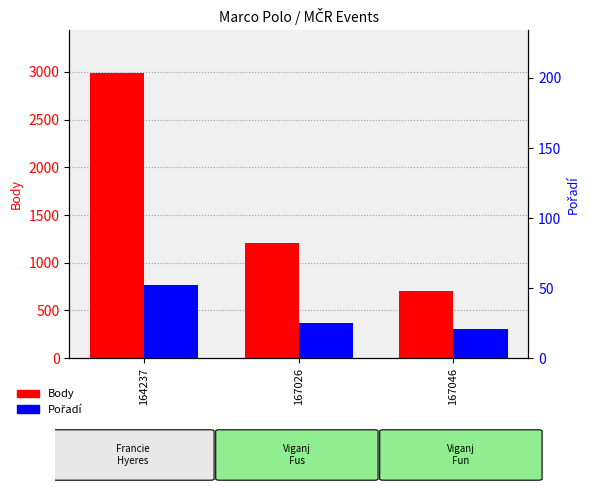

List the series in order of their overall mean, highest first.

Body, Pořadí